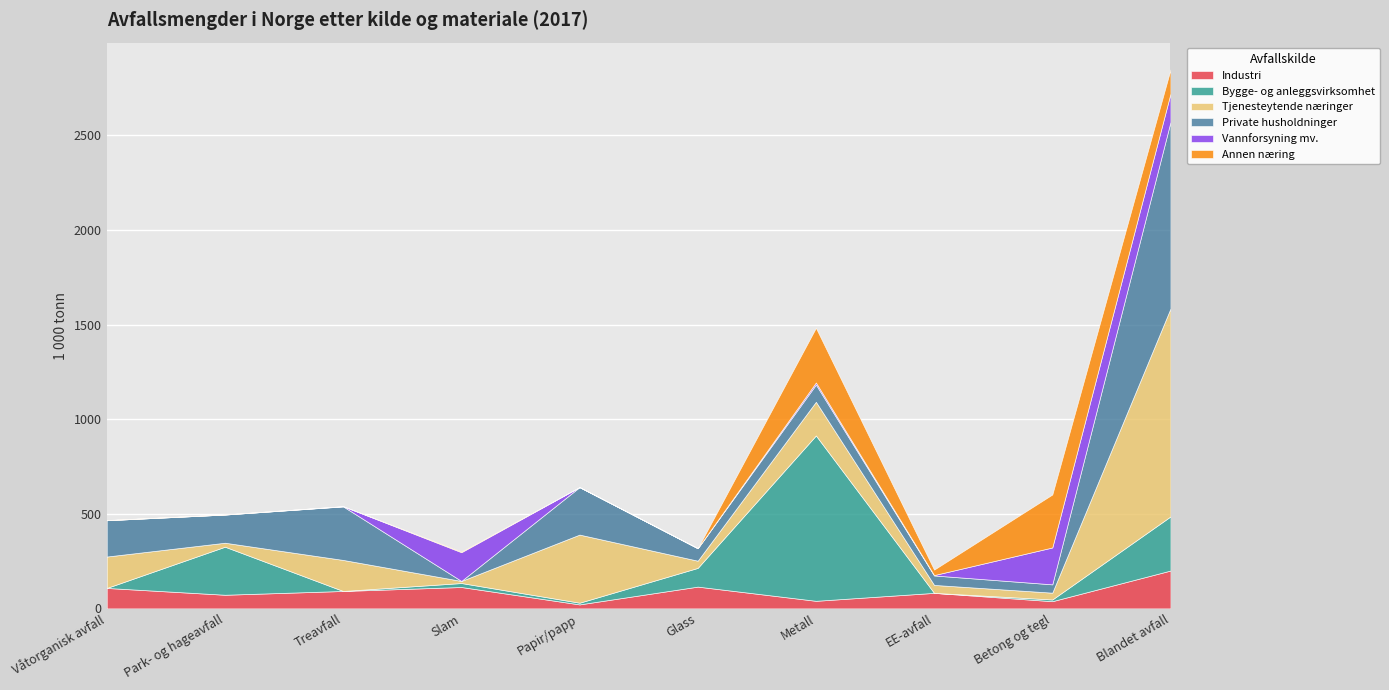

What is the approximate value of Private husholdninger at Betong og tegl?

44